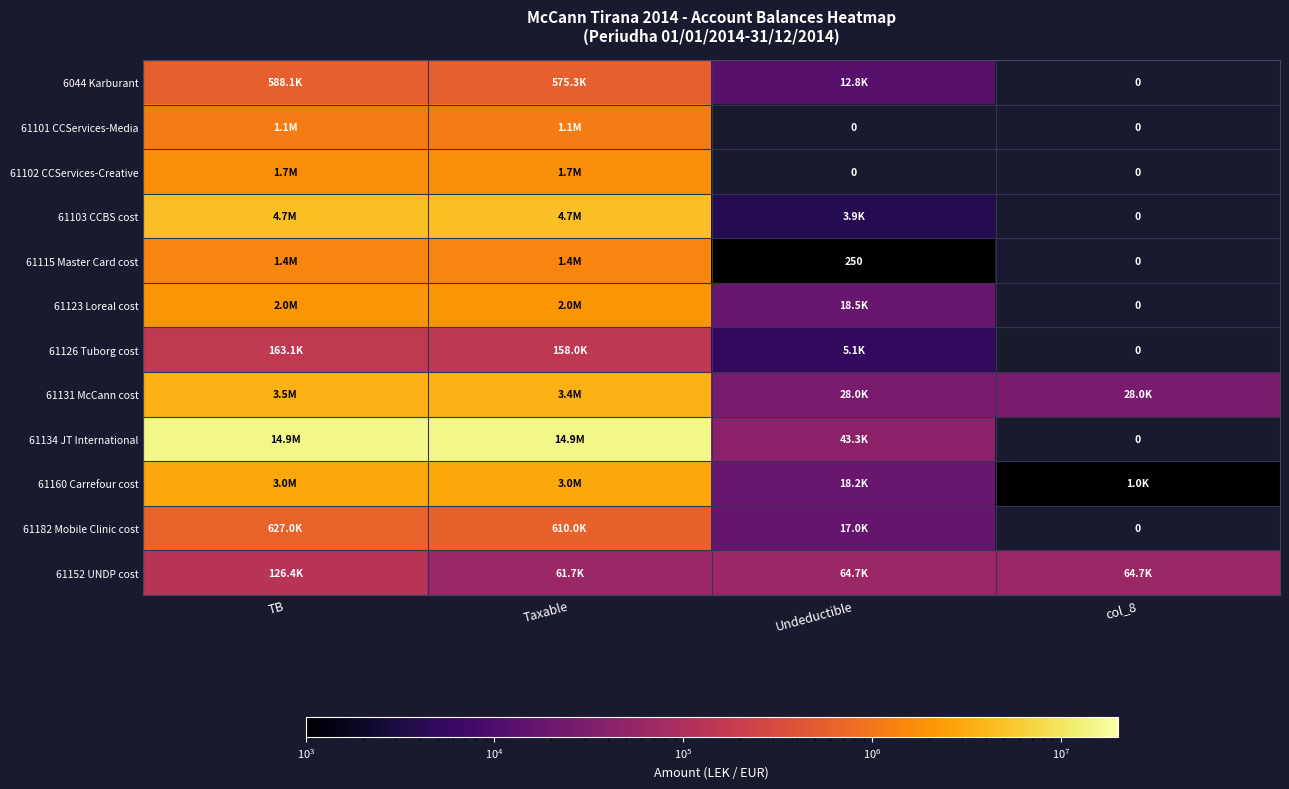

What is the spread (max minus min) of values at TB?

14804715.4